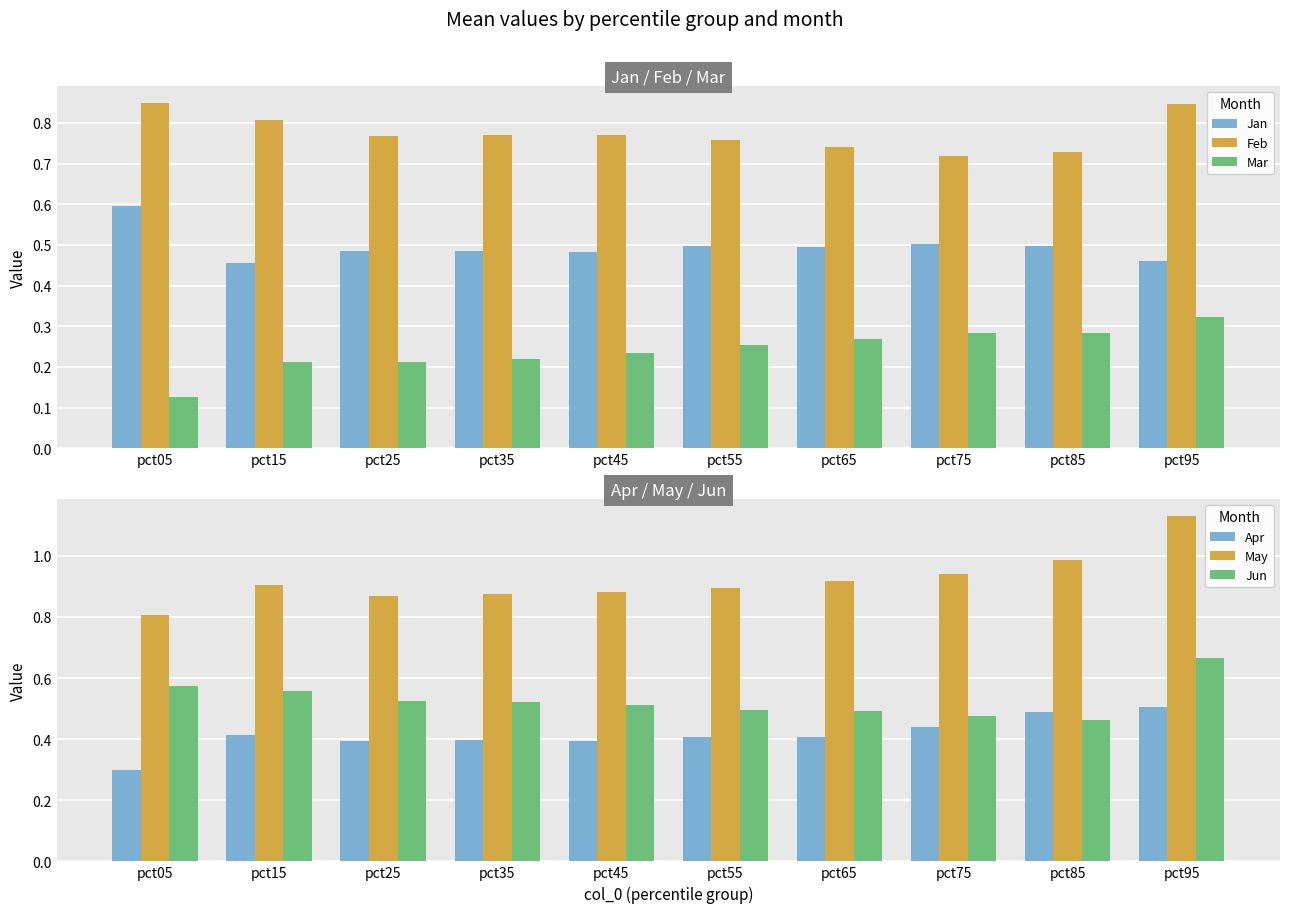

Rank the categories by Jun value from highest to lowest.

pct95, pct05, pct15, pct25, pct35, pct45, pct55, pct65, pct75, pct85